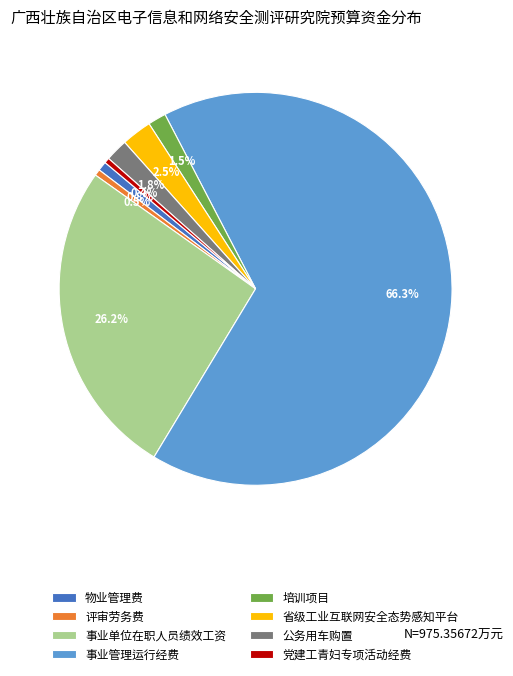

Is there any slice that represents more than half of the pie?

Yes